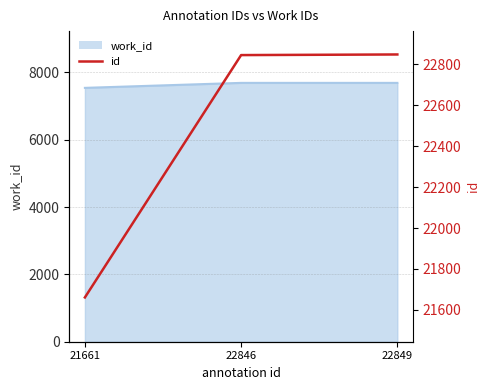

The chart shows a value of 21661 at 21661. True or false?

True